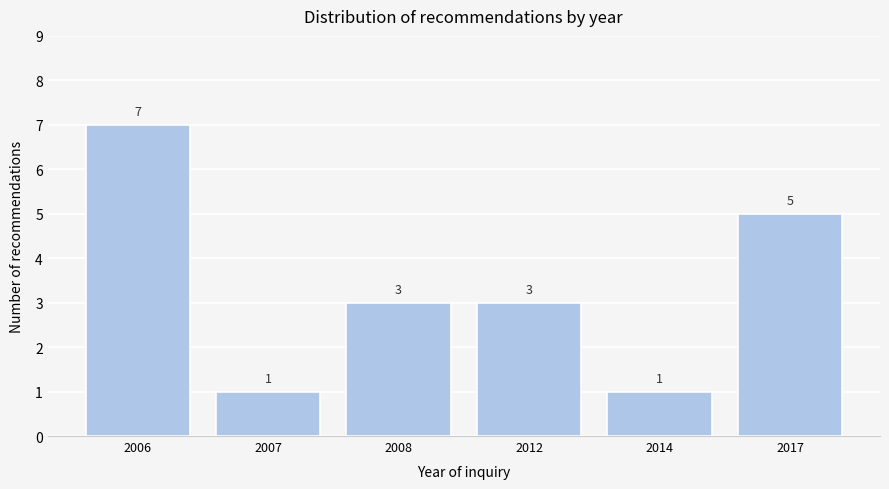

Reading left to right, extract all data points from this chart.

2006=7	2007=1	2008=3	2012=3	2014=1	2017=5